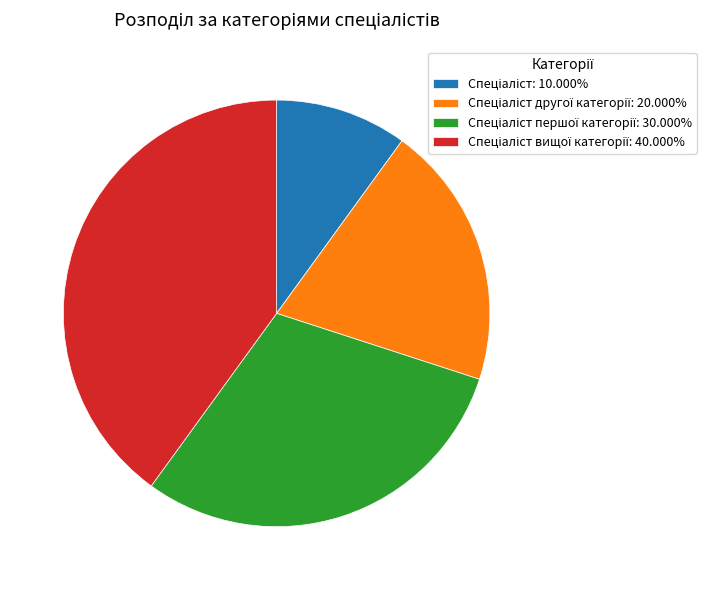

Does any single category account for the majority?

No